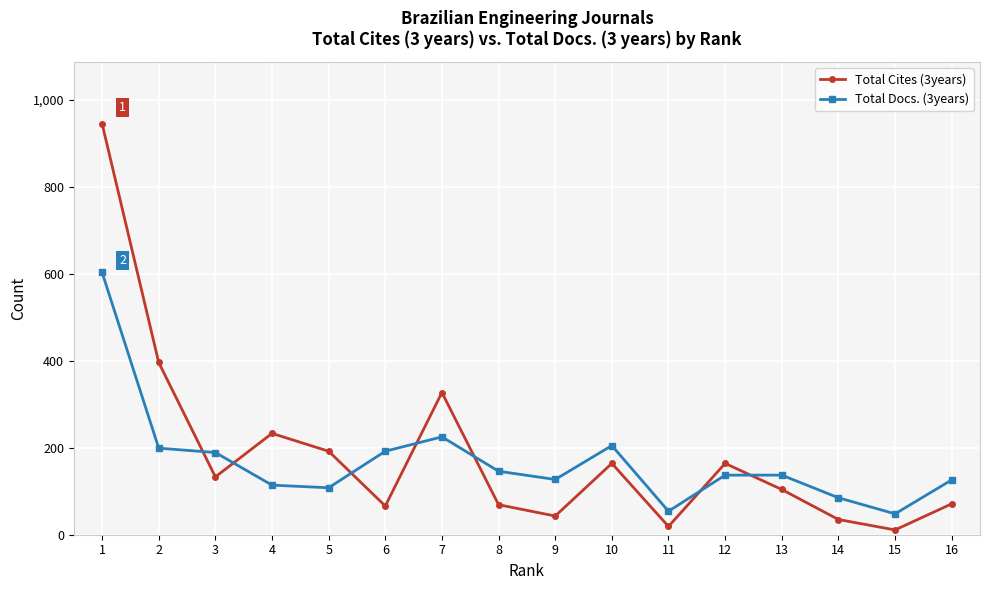

How many interior local peaks does the Total Cites (3years) series have?

4